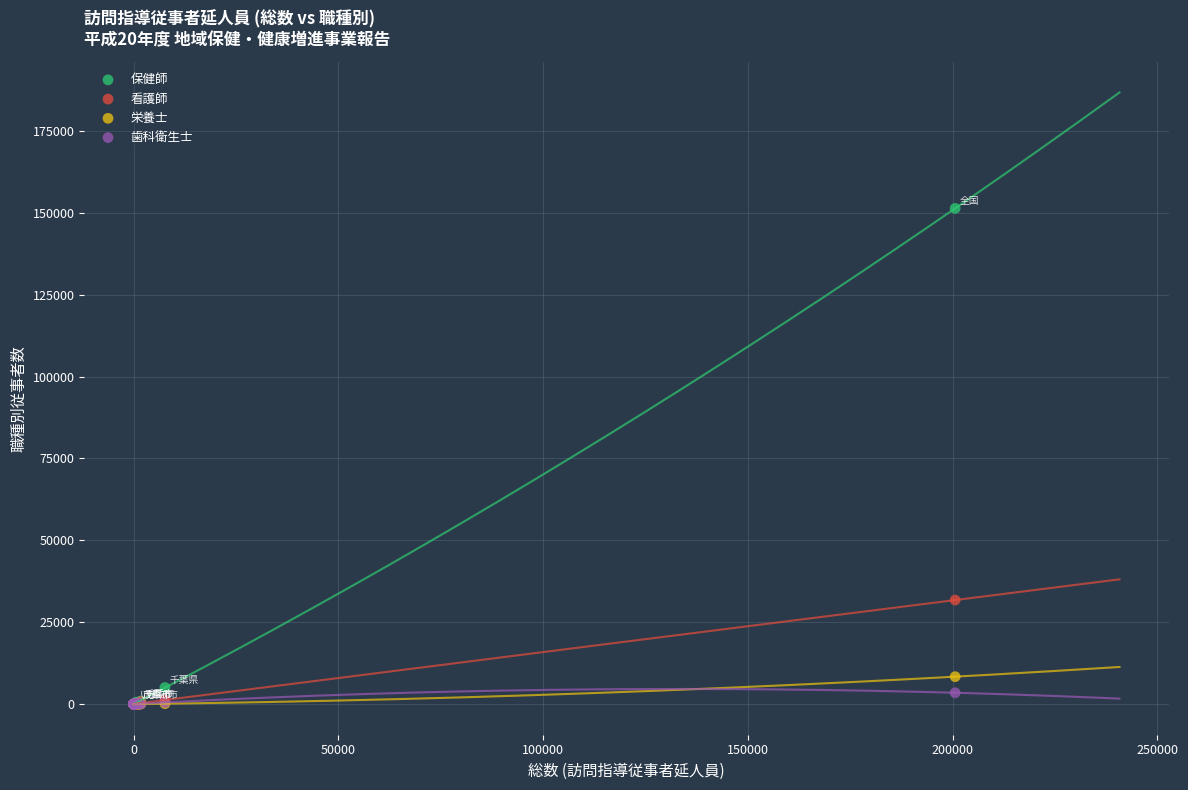

Across all series, what Y value is closest to 75667?

31778